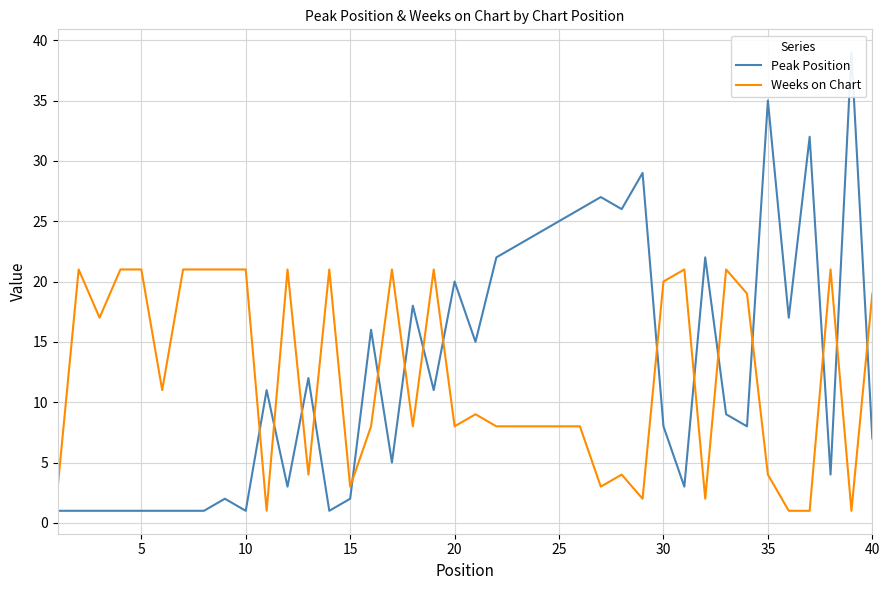

What is the value of the Peak Position point at the 29th from the left?

29